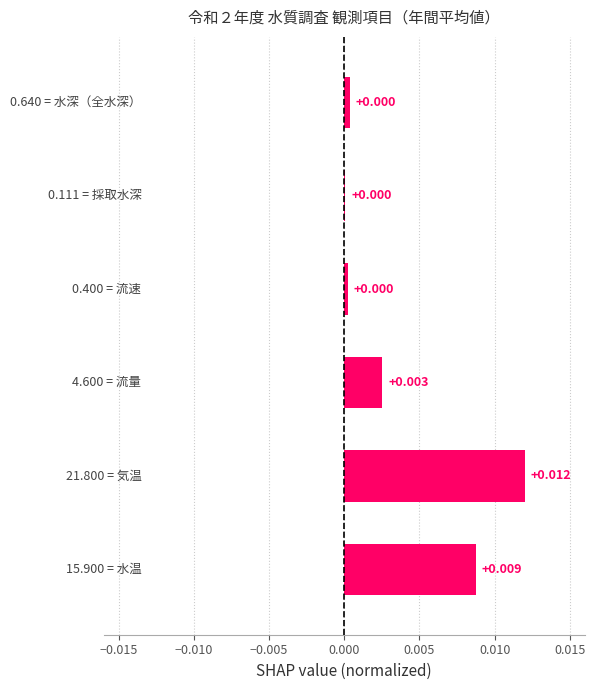

Rank the categories by value from highest to lowest.

気温, 水温, 流量, 水深（全水深）, 流速, 採取水深